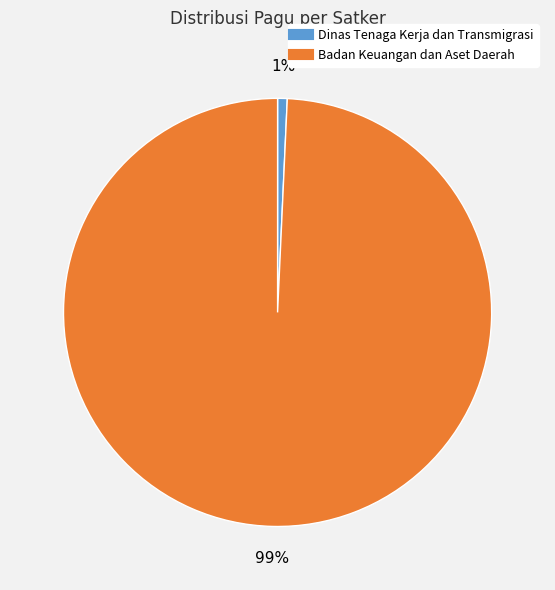

Is there a majority slice in this chart?

Yes